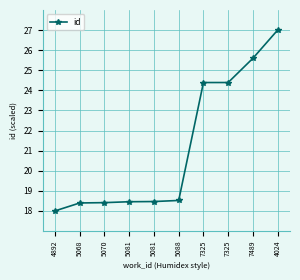

The value at 4024 is 27.0. True or false?

True